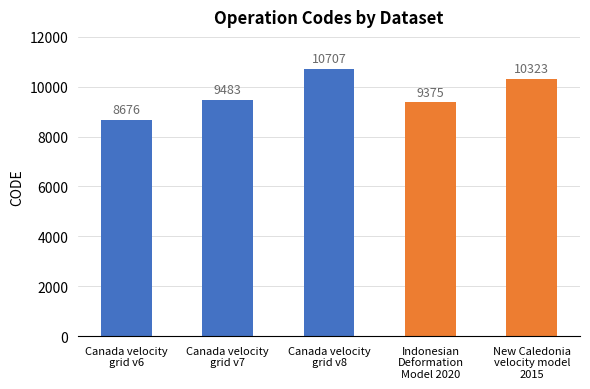

Reading left to right, extract all data points from this chart.

8676	9483	10707	9375	10323